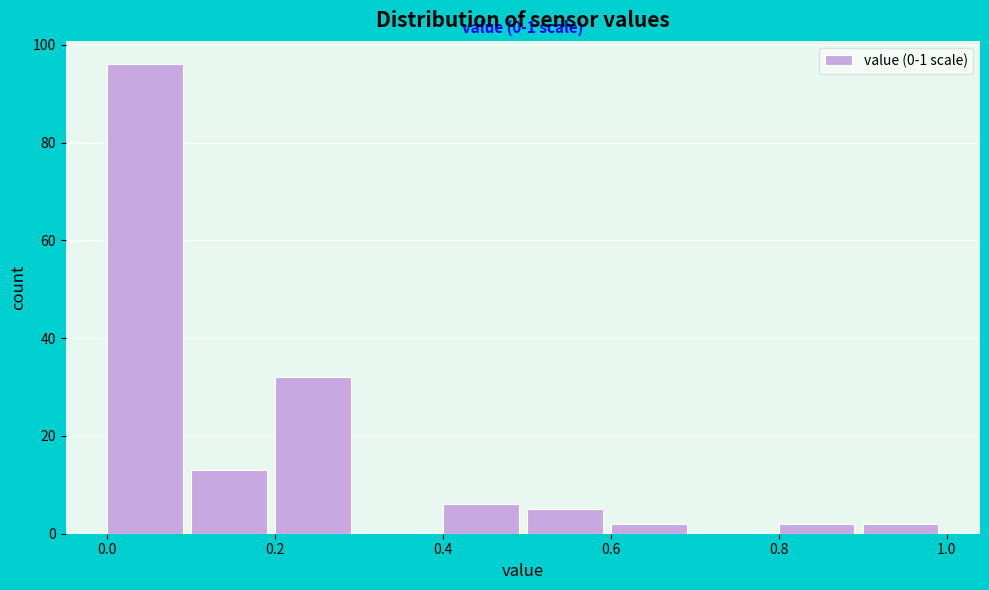

Which range on the x-axis has the tallest bar?

0.0 to 0.1